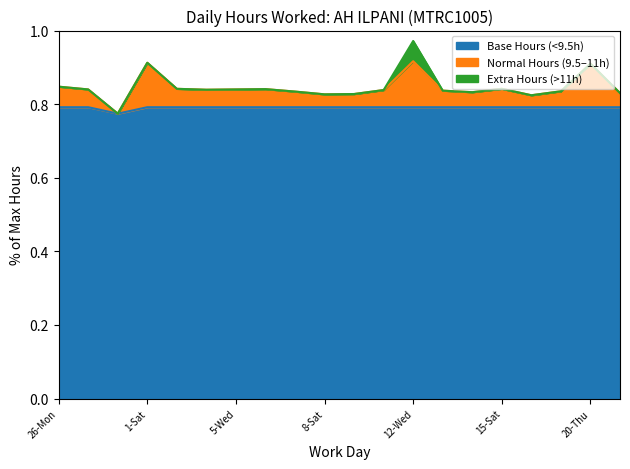

The chart shows a value of 1.1 at 11-Tue. True or false?

False